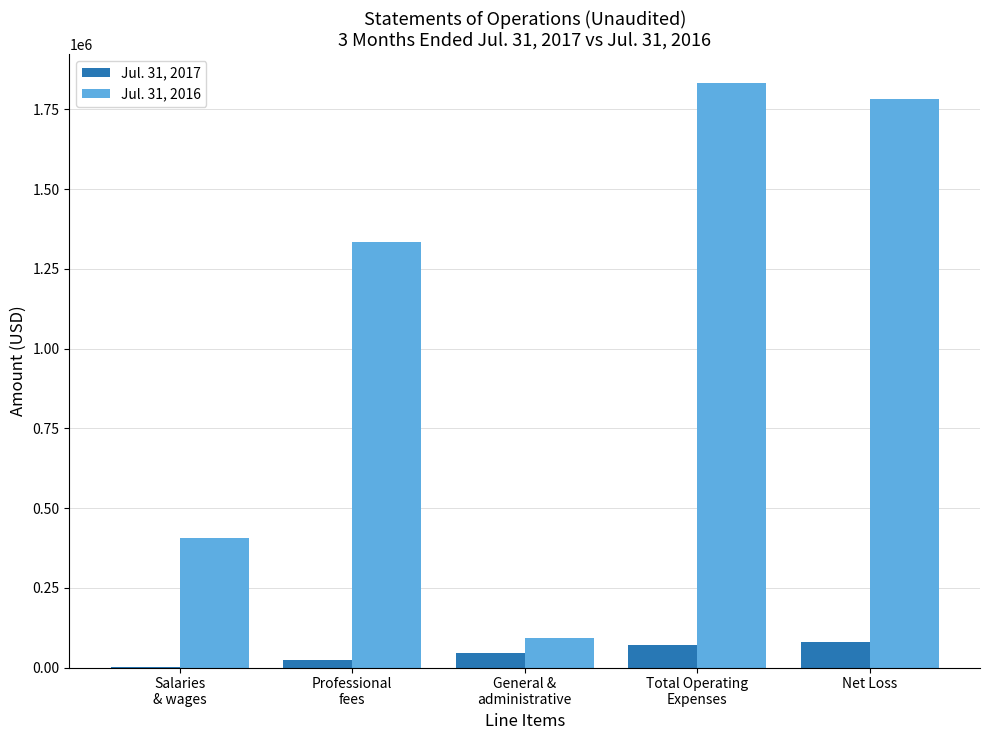

Is it true that Jul. 31, 2016 equals 2399203 at Net Loss?

False